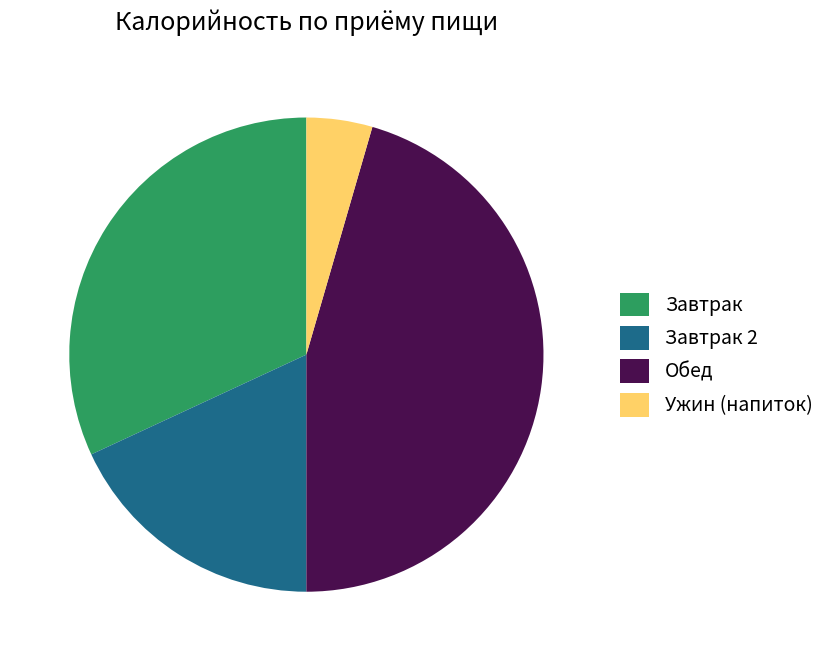

Is there a majority slice in this chart?

No